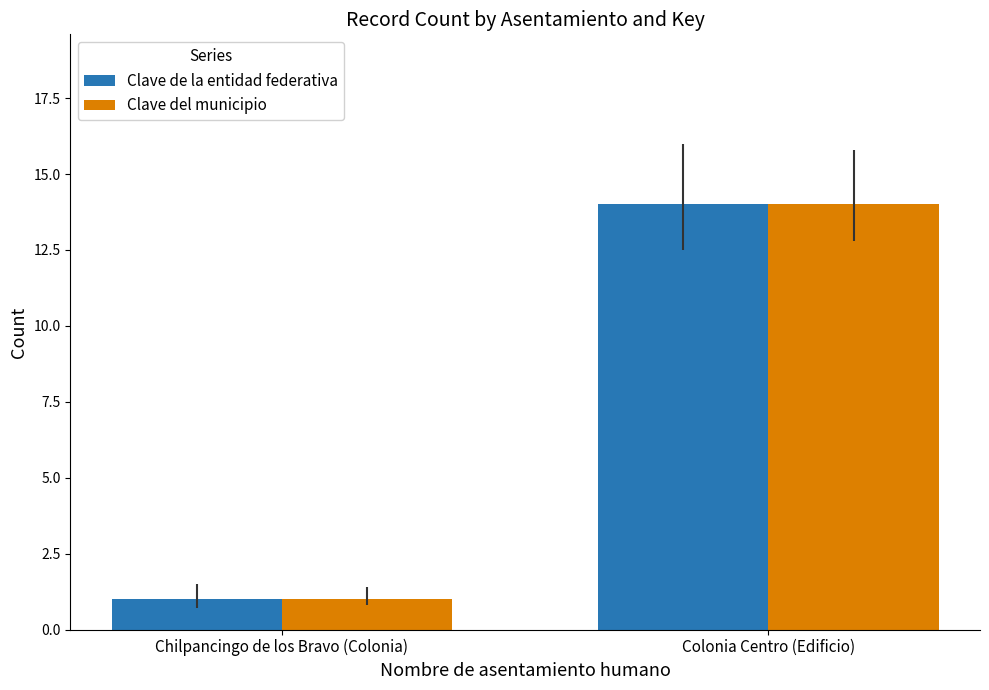

Count the number of categories in the chart.

2